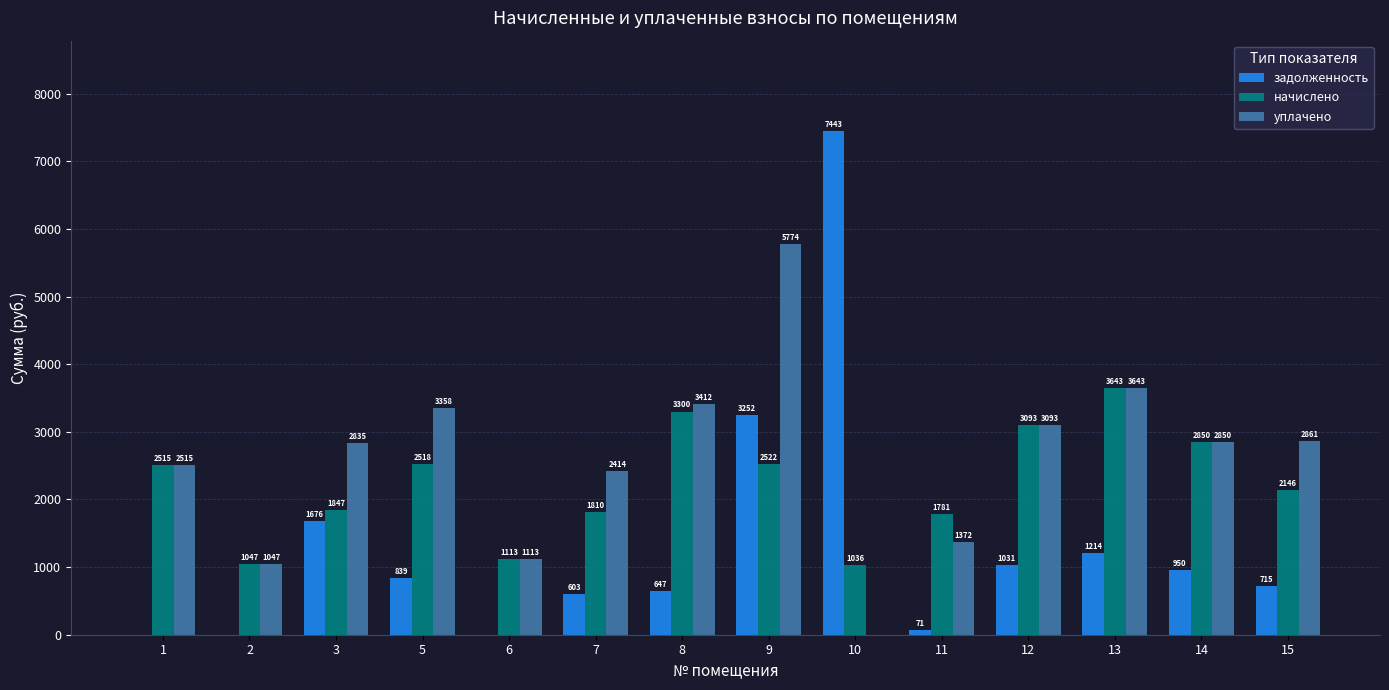

Which series changed the most between 3 and 8?

начислено